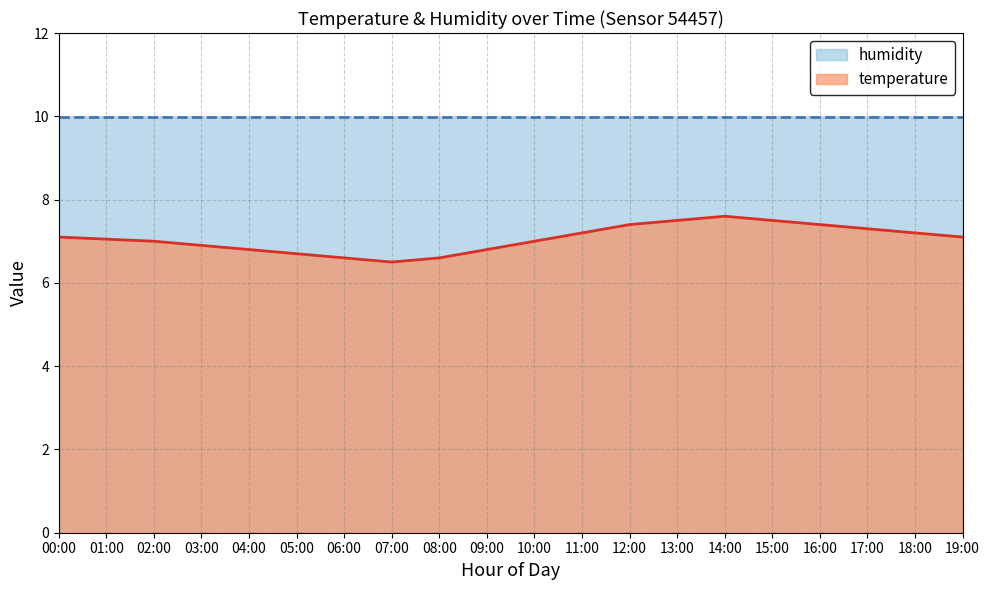

Reading left to right, list all the values displayed in this chart.

temperature: 7.1	7.0	7.0	6.9	6.8	6.7	6.6	6.5	6.6	6.8	7.0	7.2	7.4	7.5	7.6	7.5	7.4	7.3	7.2	7.1
humidity: 10.0	10.0	10.0	10.0	10.0	10.0	10.0	10.0	10.0	10.0	10.0	10.0	10.0	10.0	10.0	10.0	10.0	10.0	10.0	10.0